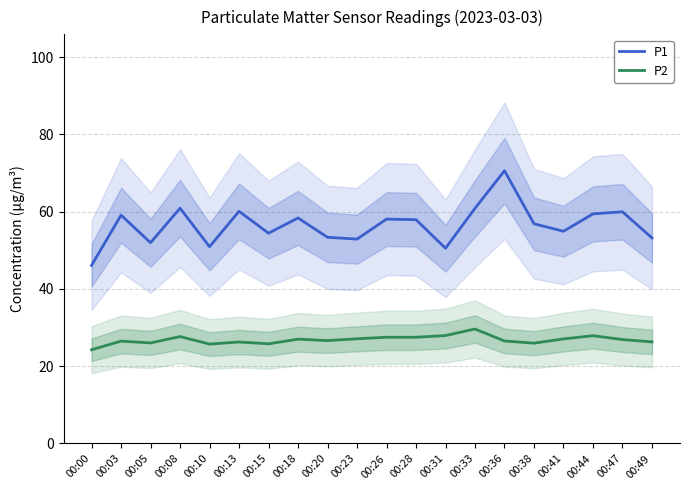

True or false: P1 and P2 cross at least once.

False